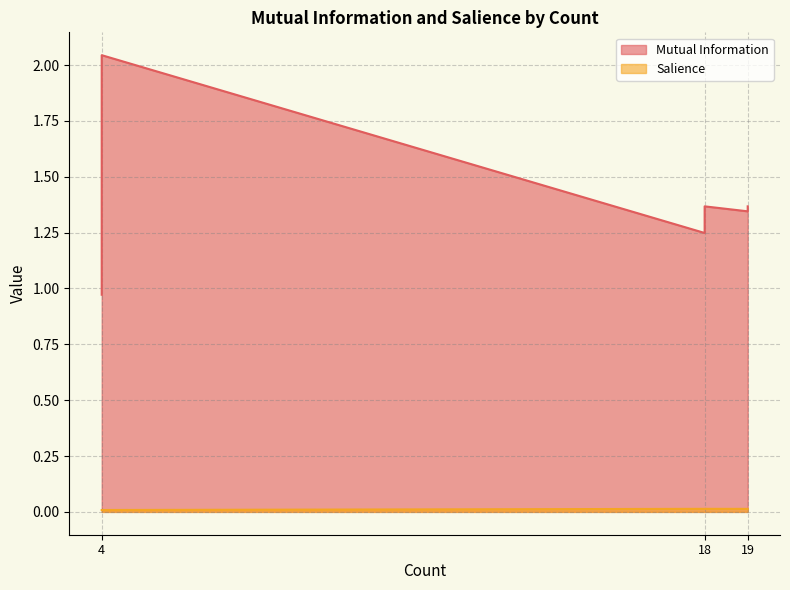

True or false: Mutual Information and Salience cross at least once.

False